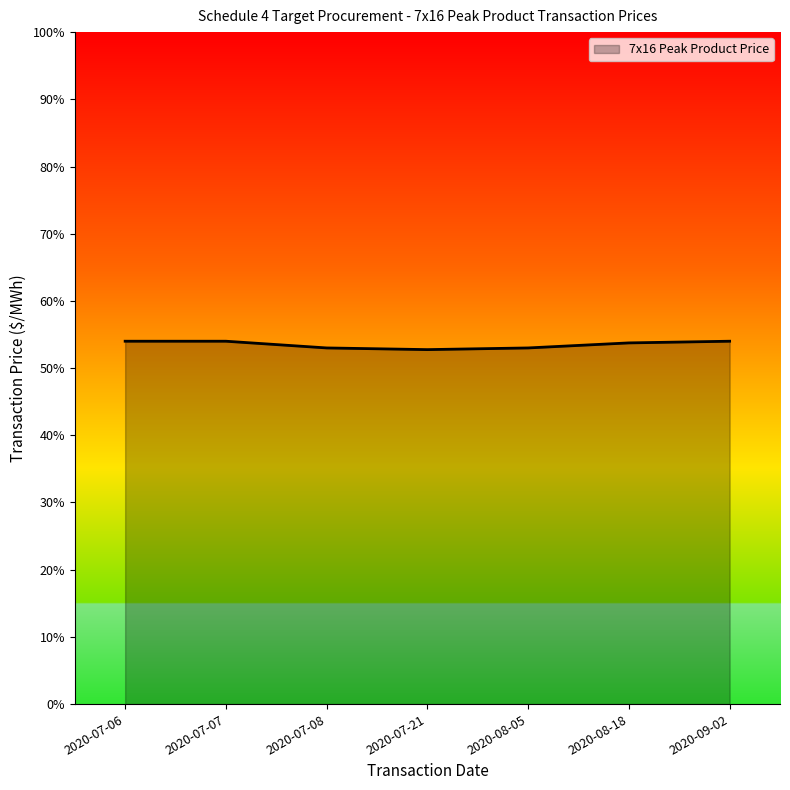

The value at 2020-07-21 is 69.5. True or false?

False